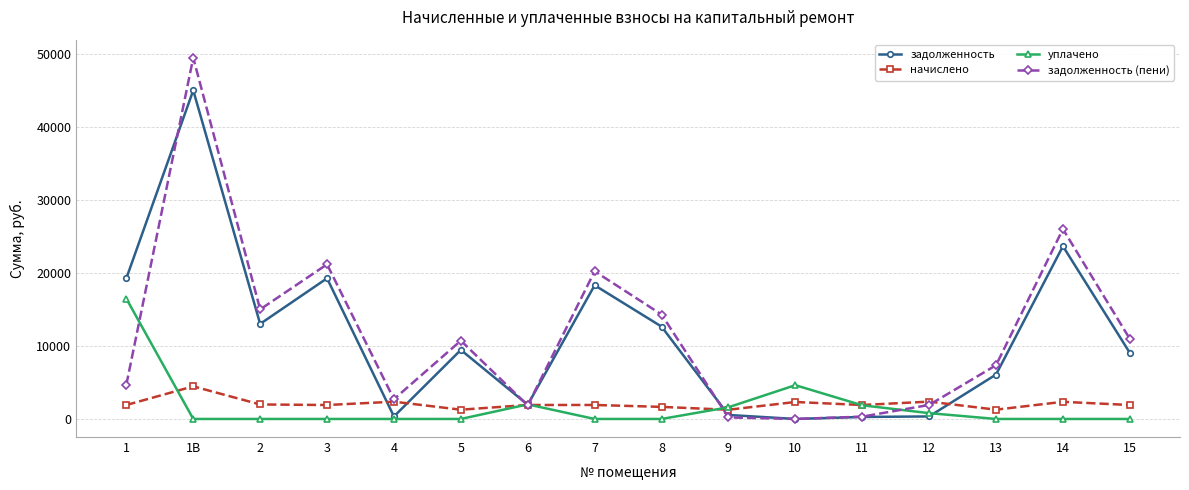

True or false: задолженность (пени) has a value of 6745.6 at 14.

False